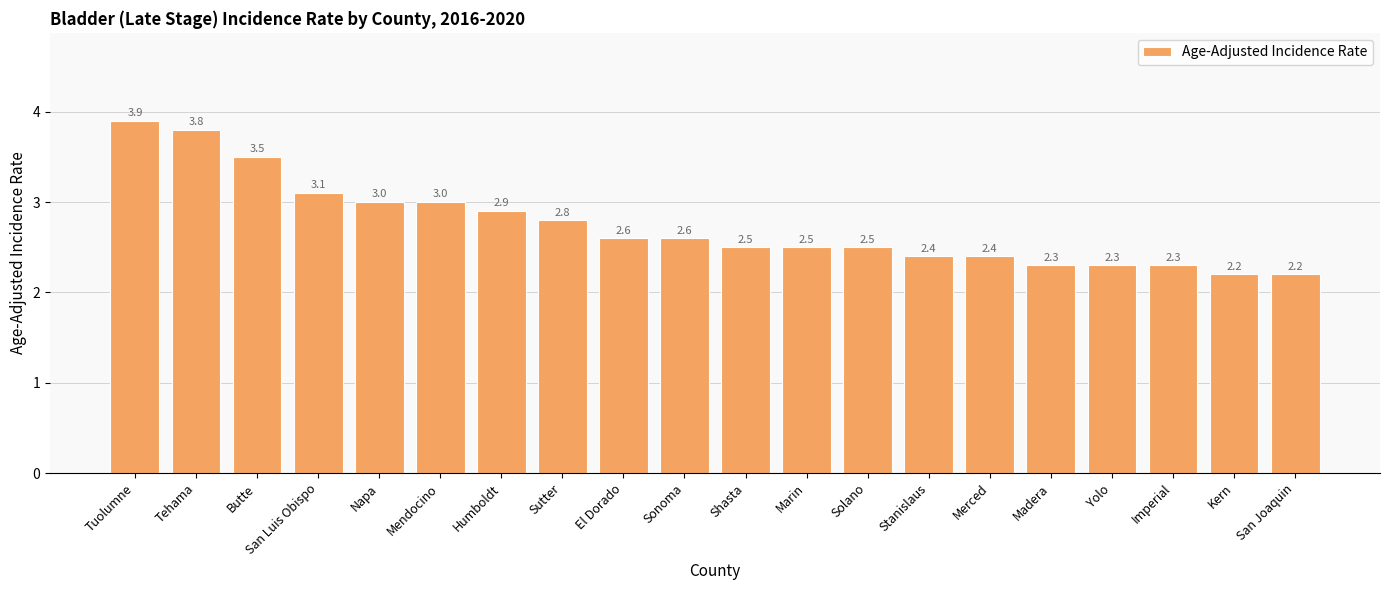

What is the label of the 13th bar from the right?

Sutter